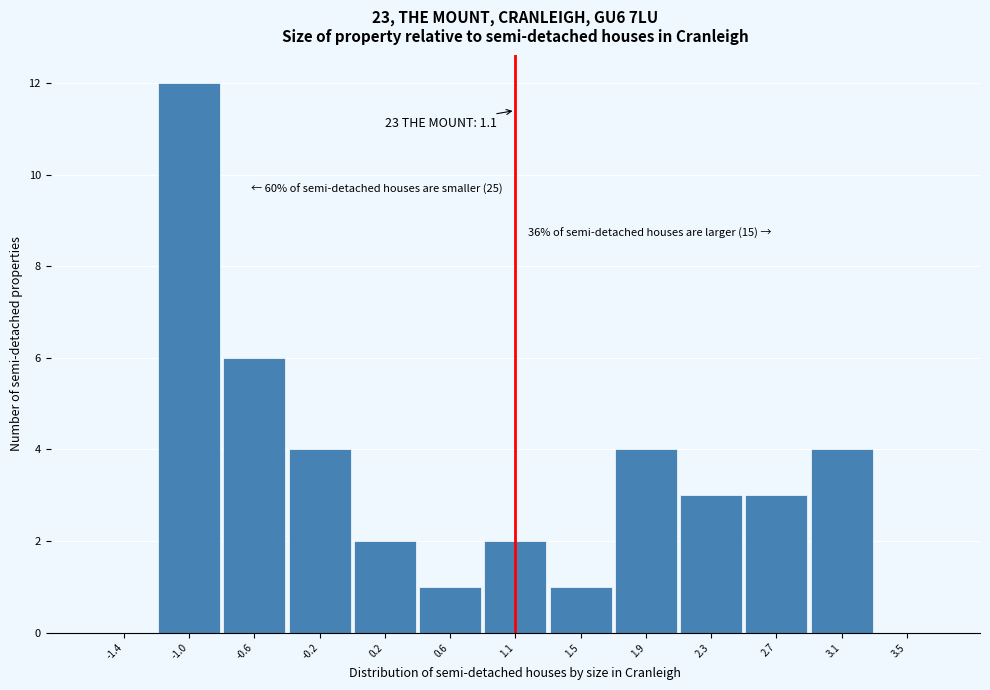

Which range on the x-axis has the tallest bar?

-1.20 to -0.80